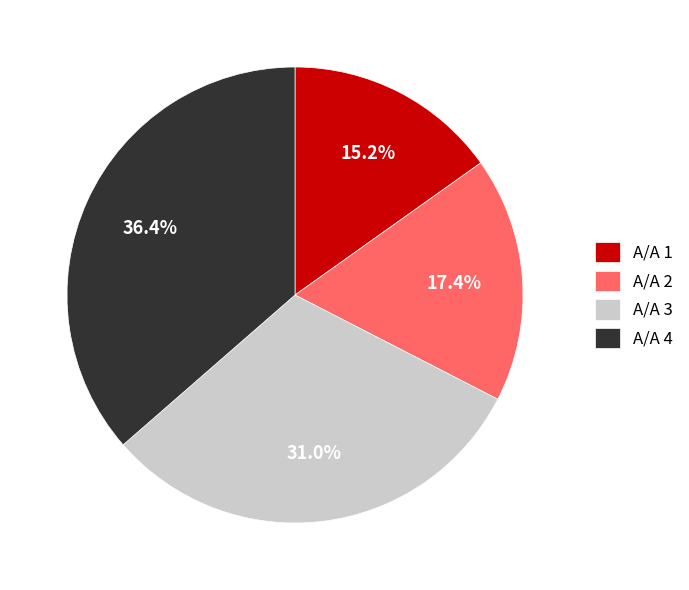

What percentage do Α/Α 4 and Α/Α 3 together represent?

67.4%